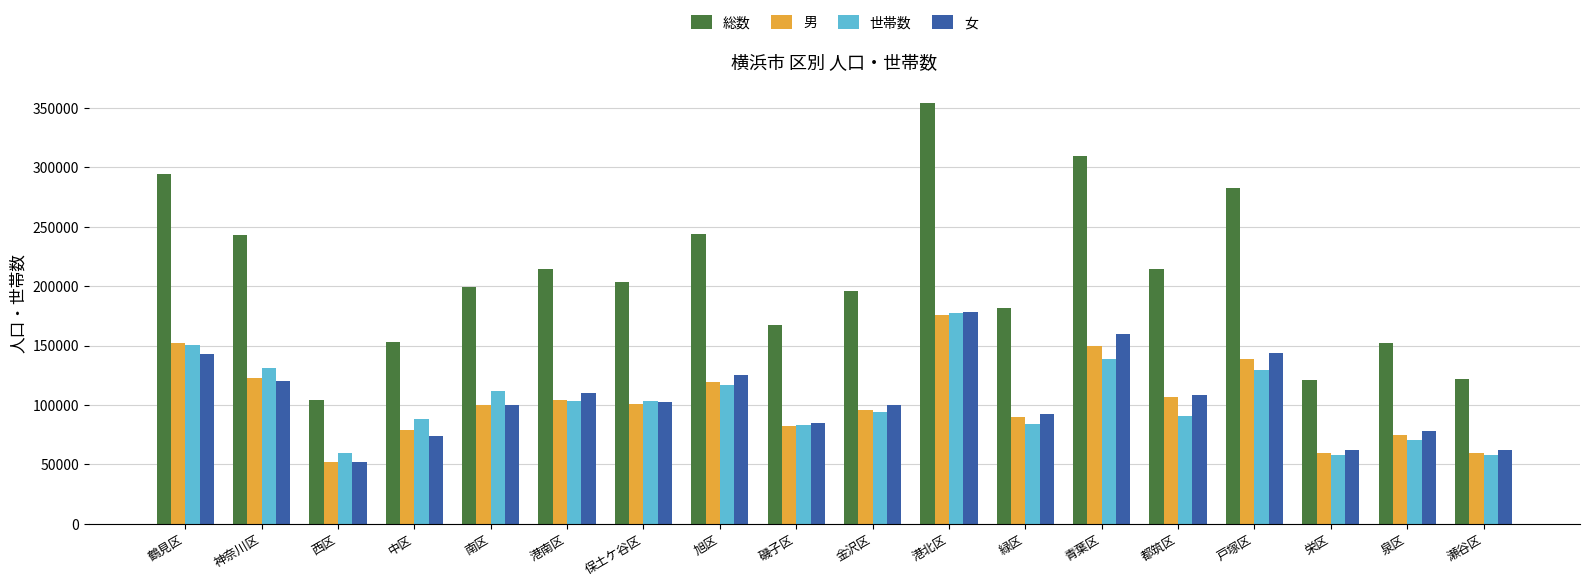

True or false: 世帯数 has a value of 102983 at 港南区.

True